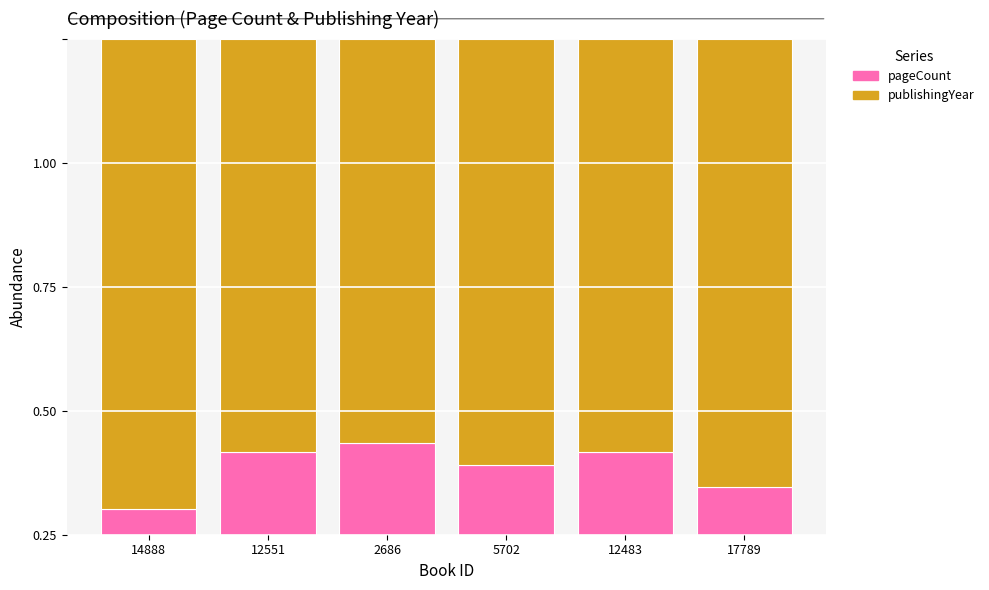

What is the difference between the pageCount values at 17789 and 12483?

0.1